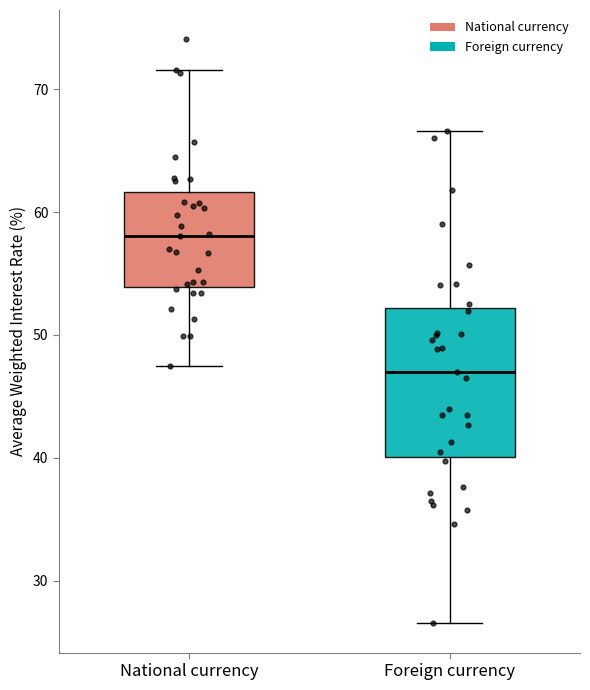

Reading left to right, read every box against the y-axis: the position of its median line, the range the box covers, and the ends of its whiskers. The values are not printed on the chart, so give them approximately, as read against the axis.

National currency: median 58, box 54 to 62, whiskers 47 to 72
Foreign currency: median 47, box 40 to 52, whiskers 27 to 67